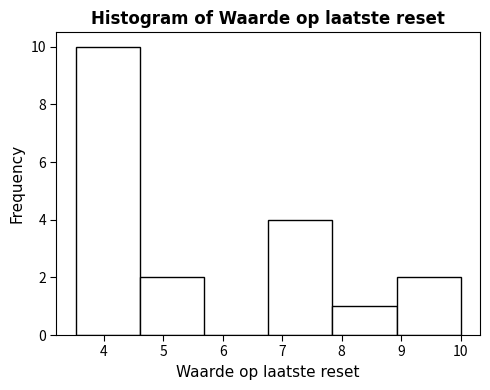

What is the height of the bar covering 6.8 to 7.8 on the x-axis? Neither the bar edges nor the heights are printed on the chart, so give them approximately, as read against the axes.

4